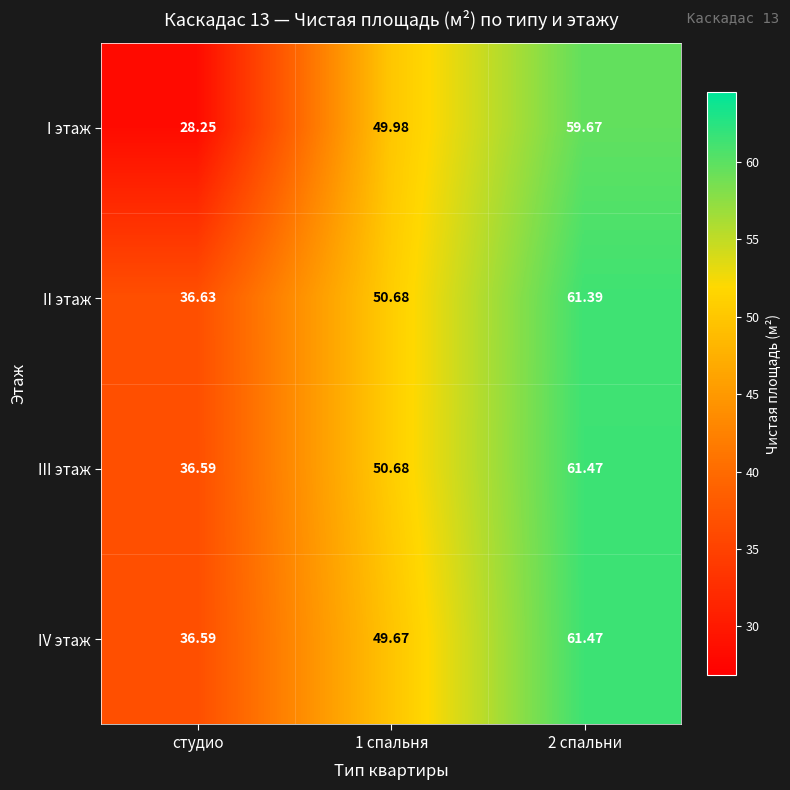

Which series has the largest range (max minus min)?

I этаж